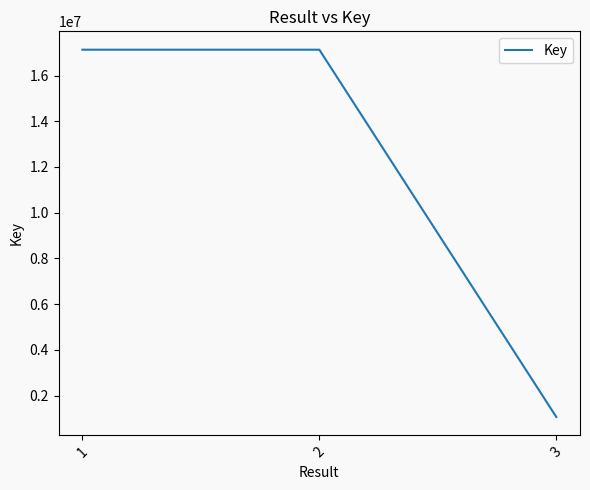

What is the difference between the values at 1 and 3?

16068643